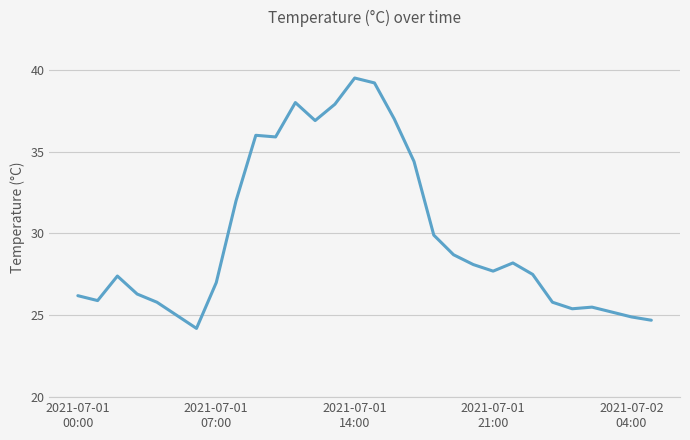

What is the difference between the second highest and second lowest values?

14.5